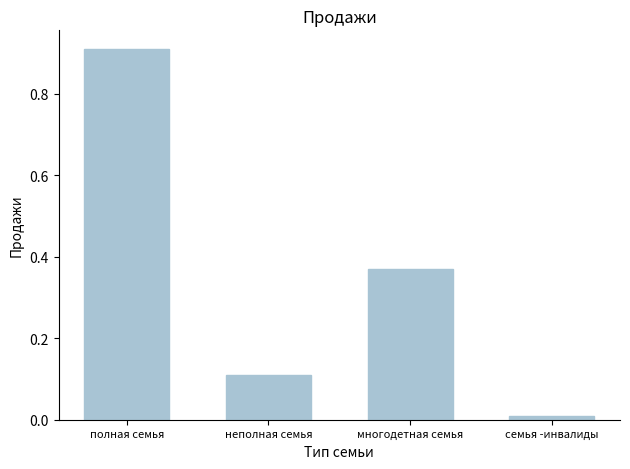

Is it true that the value at полная семья is 1.5?

False